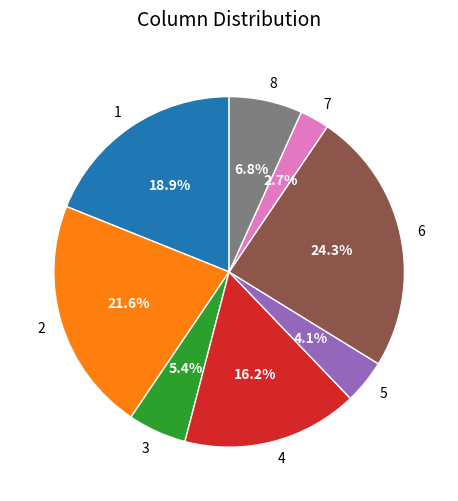

Is the sum of 5 and 1 greater than half?

No